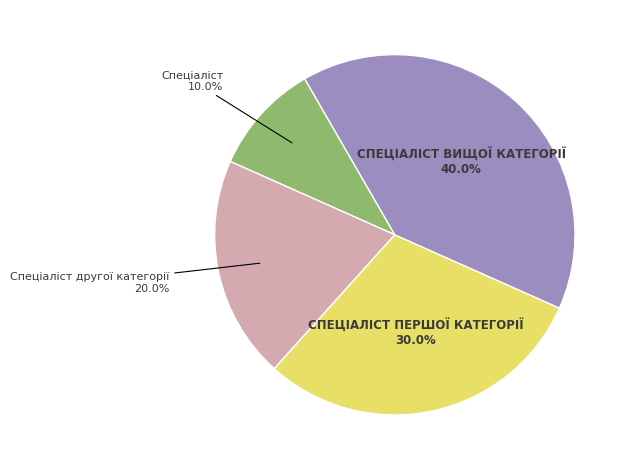

Is there any slice that represents more than half of the pie?

No